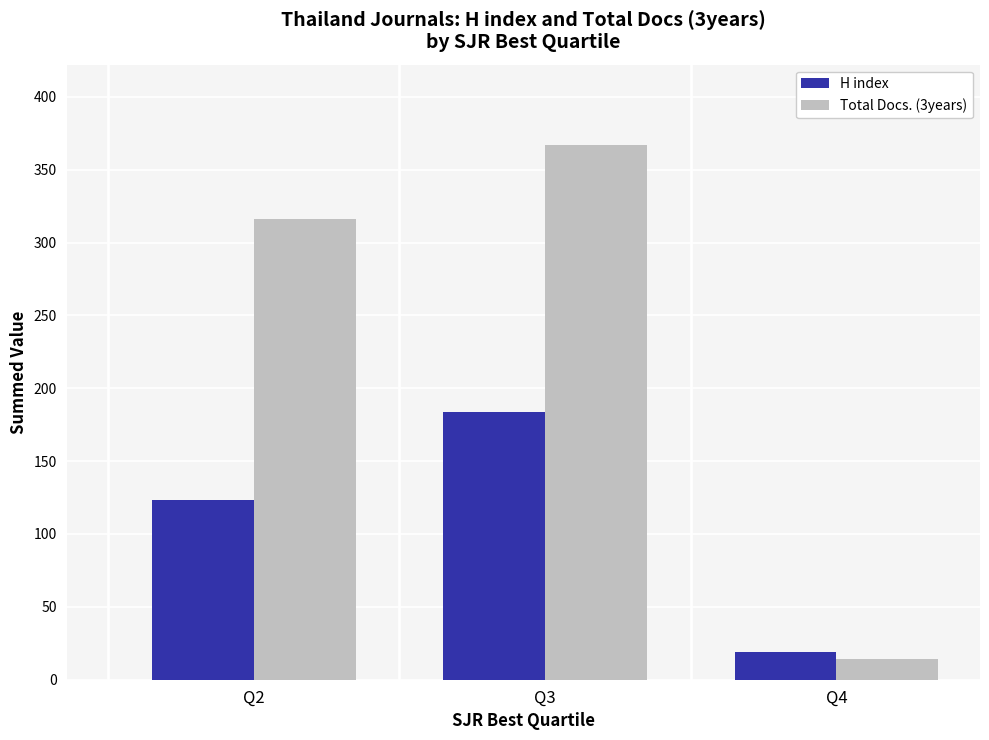

What is the sum of the Total Docs. (3years) values at Q4 and Q3?

381